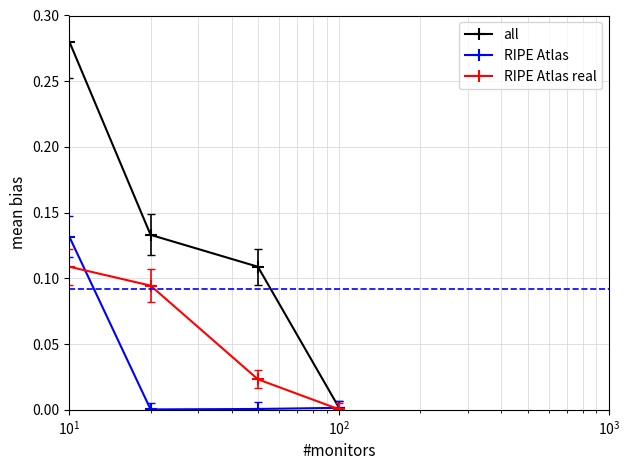

Which series has the largest range (max minus min)?

all